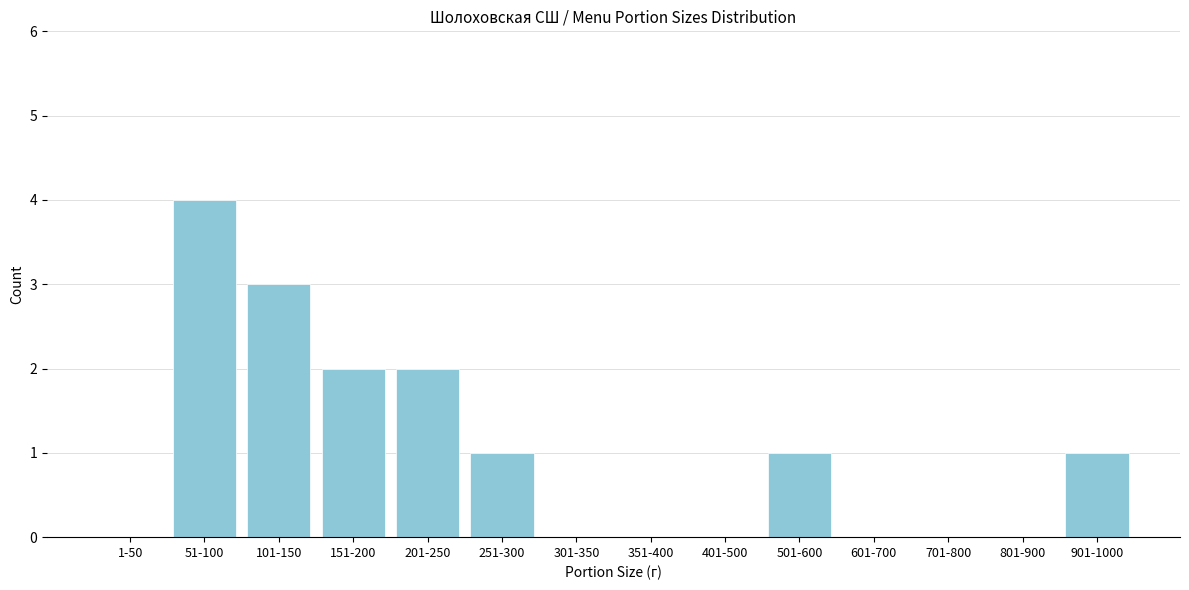

Reading right to left, list all the values displayed in this chart.

901-1000=1	801-900=0	701-800=0	601-700=0	501-600=1	401-500=0	351-400=0	301-350=0	251-300=1	201-250=2	151-200=2	101-150=3	51-100=4	1-50=0